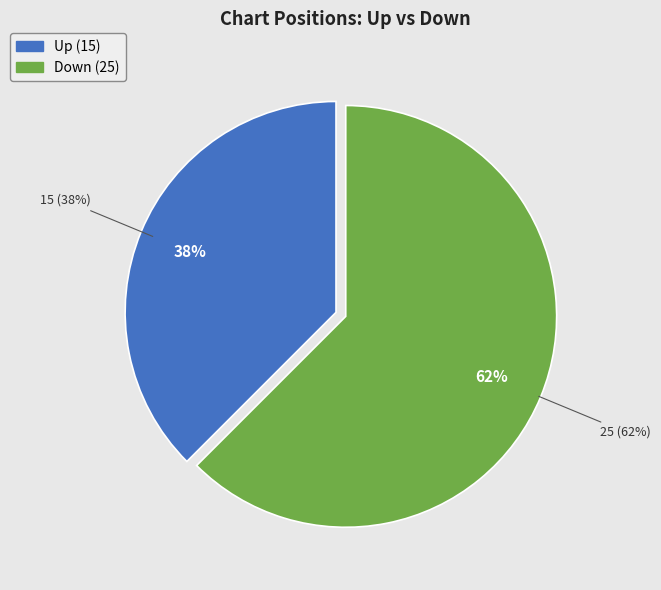

Count the number of slices in the pie.

2